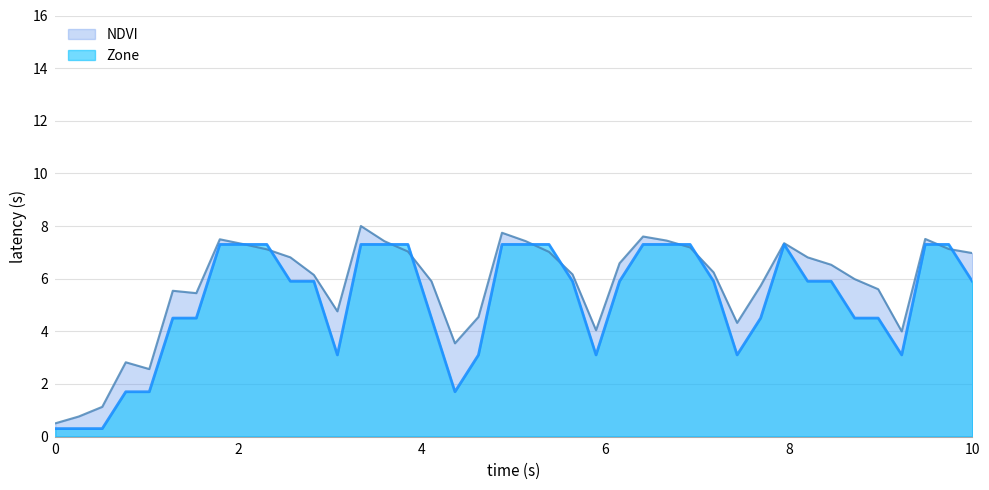

Rank the series by their maximum value, from lowest to highest.

Zone, NDVI